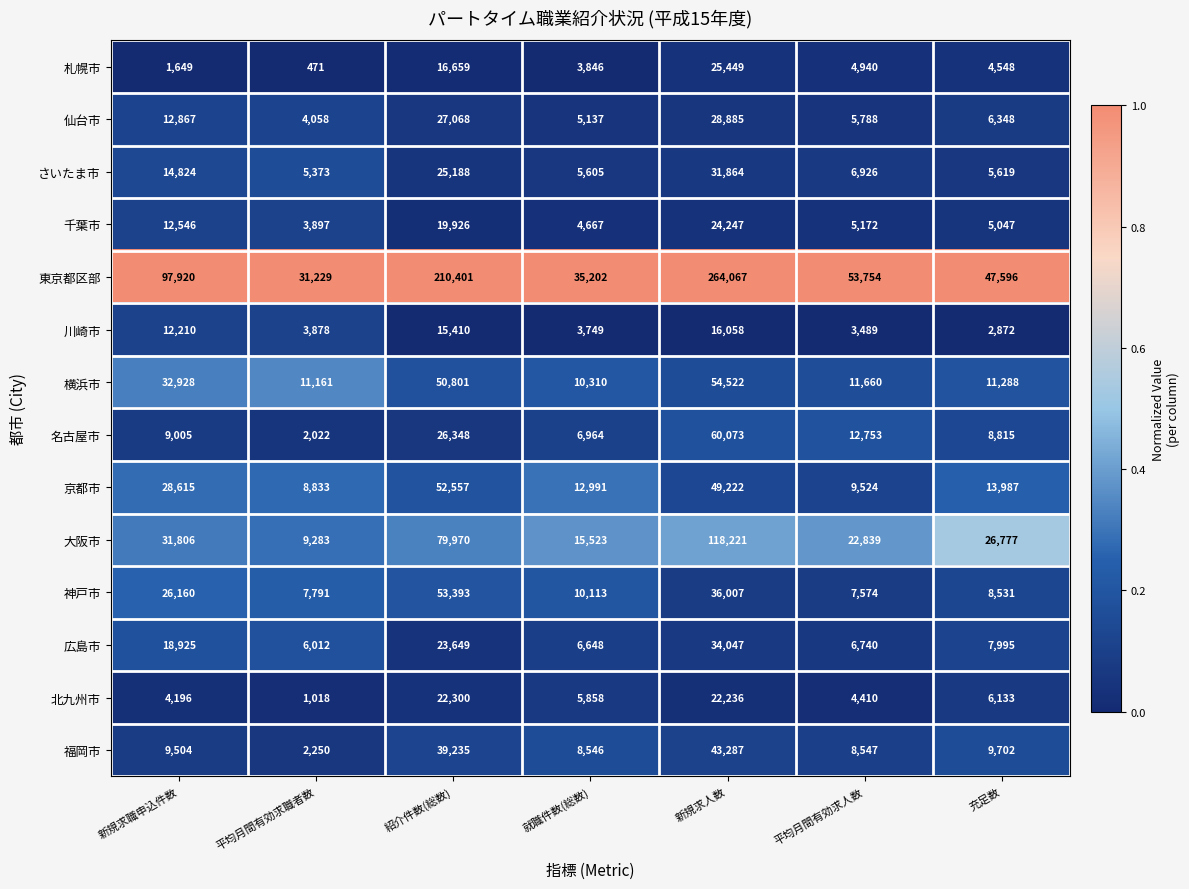

Which series changed the most between 紹介件数(総数) and 新規求人数?

東京都区部